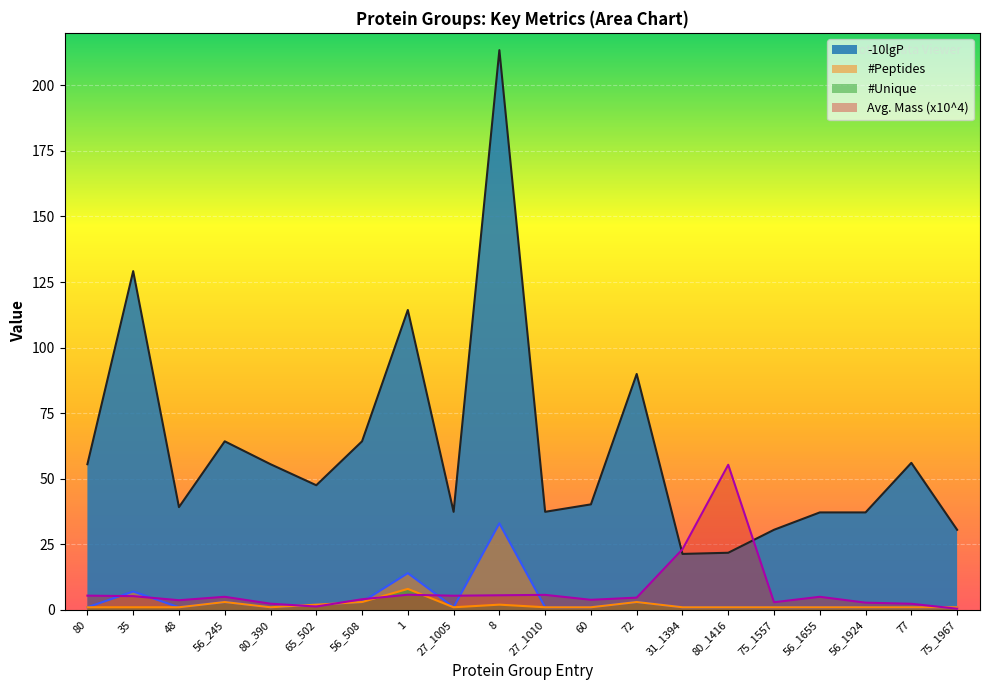

What is the smallest value displayed?

0.5